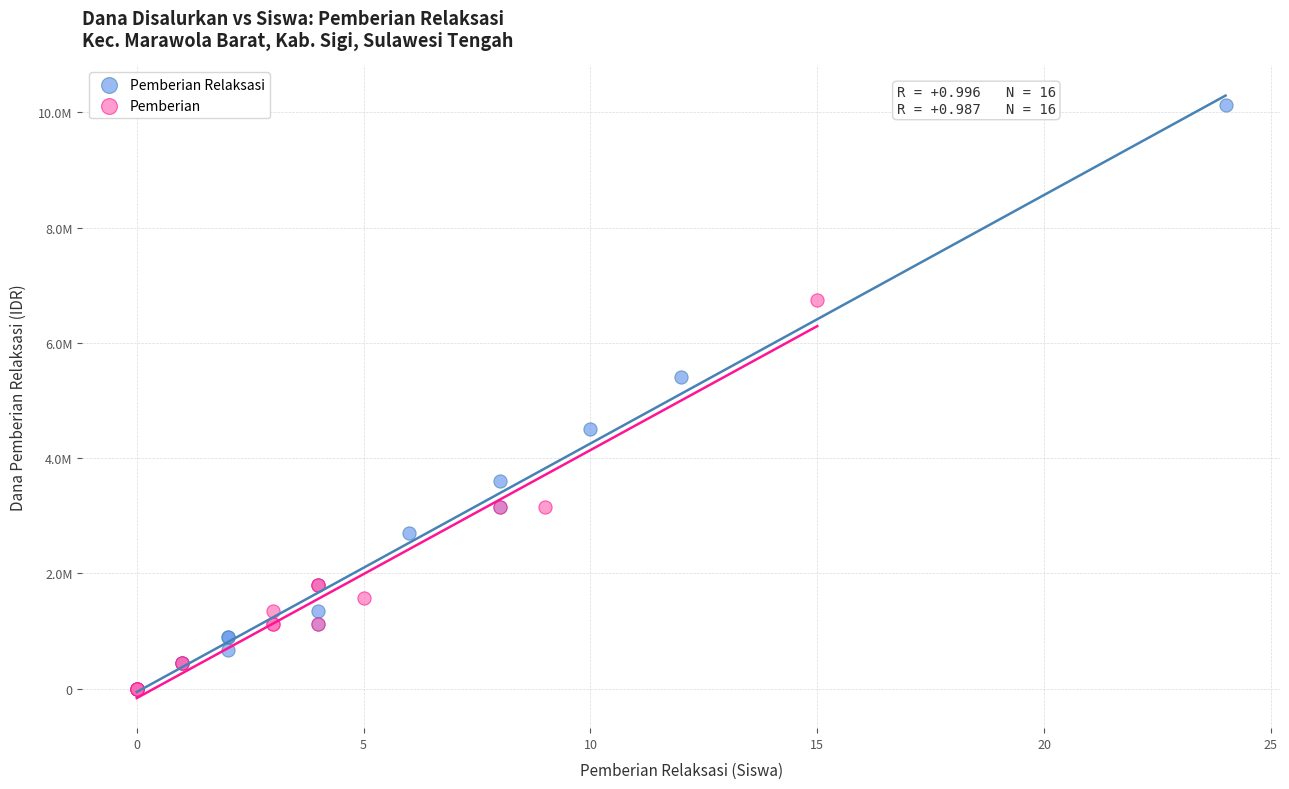

What are all the series names shown in the legend?

Pemberian Relaksasi, Pemberian